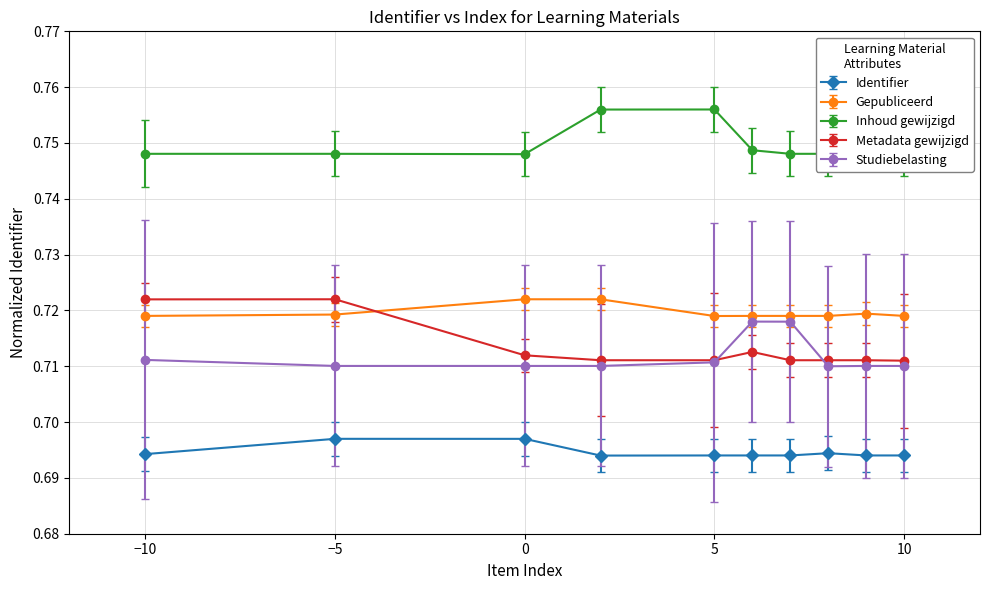

Which series has the largest total across all categories?

Inhoud gewijzigd